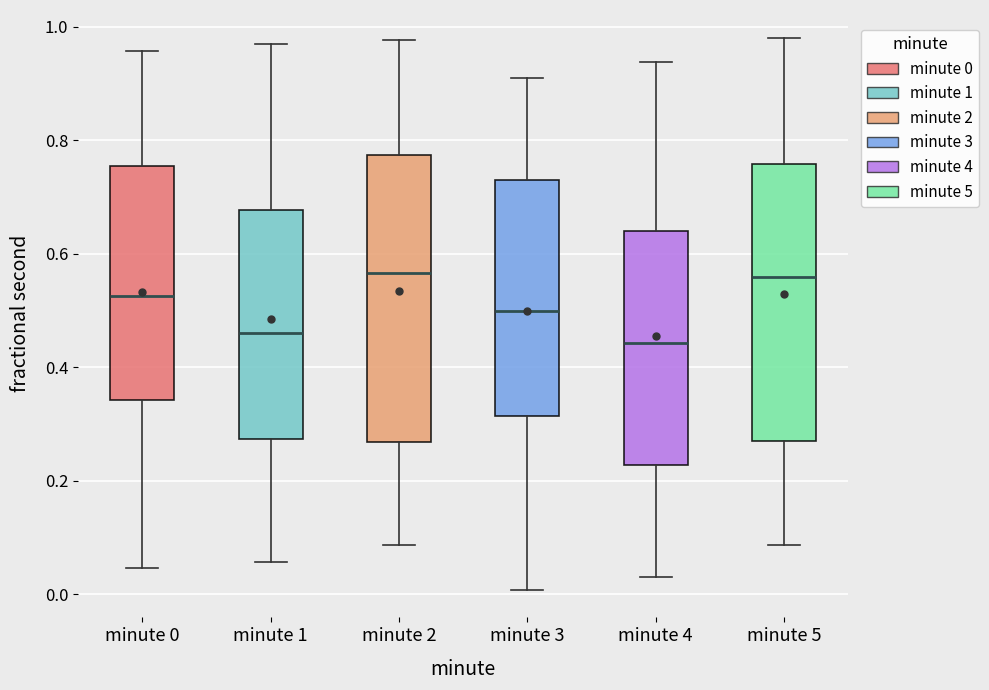

Reading left to right, transcribe this box plot: for each box, give where its median line is, the range the box spans, and where its two whiskers end, as read against the y-axis. The values are not printed on the chart, so give them approximately, as read against the axis.

minute 0: median 0.52, box 0.34 to 0.76, whiskers 0.04 to 0.96
minute 1: median 0.46, box 0.28 to 0.68, whiskers 0.06 to 0.96
minute 2: median 0.56, box 0.26 to 0.78, whiskers 0.08 to 0.98
minute 3: median 0.50, box 0.32 to 0.72, whiskers 0.00 to 0.90
minute 4: median 0.44, box 0.22 to 0.64, whiskers 0.04 to 0.94
minute 5: median 0.56, box 0.28 to 0.76, whiskers 0.08 to 0.98